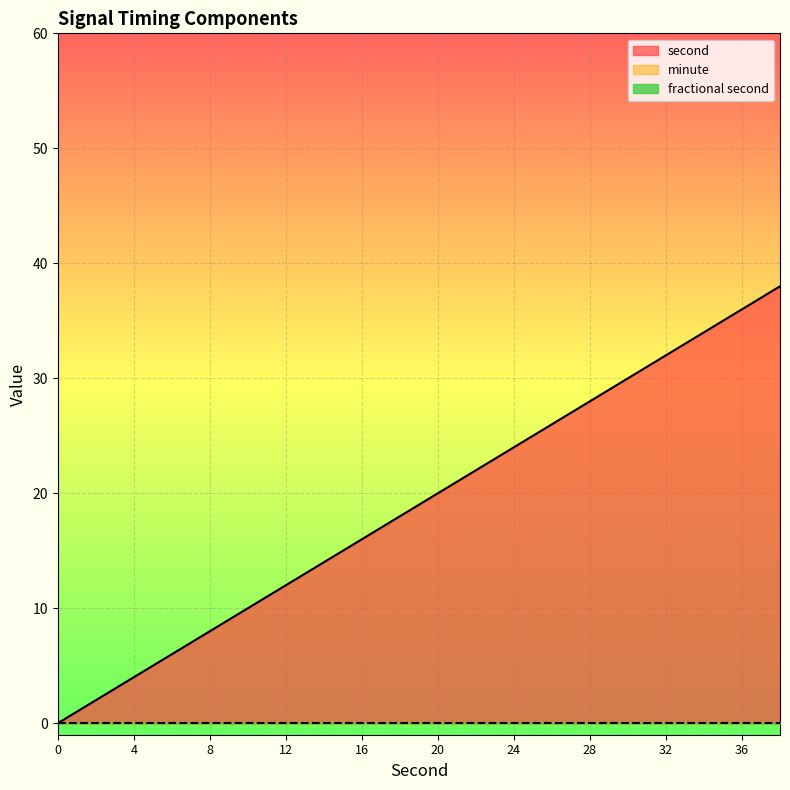

List the series in order of their peak value, lowest first.

minute, fractional second, second